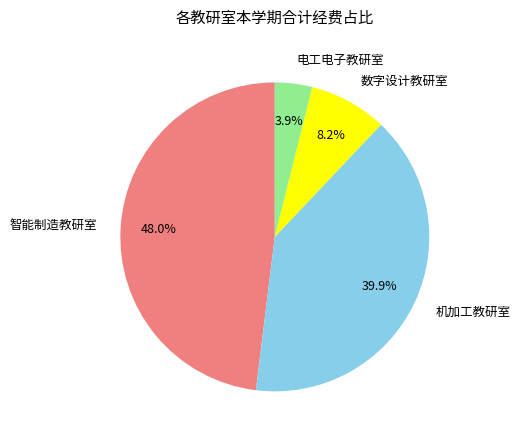

To the nearest percent, what is the combined percentage of 电工电子教研室 and 机加工教研室?

44%